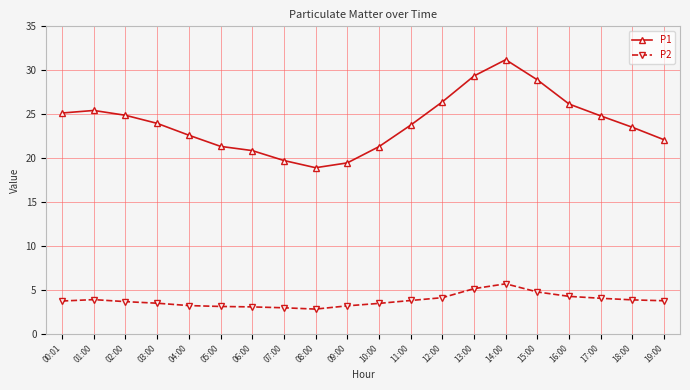

How many lines are shown in the chart?

2